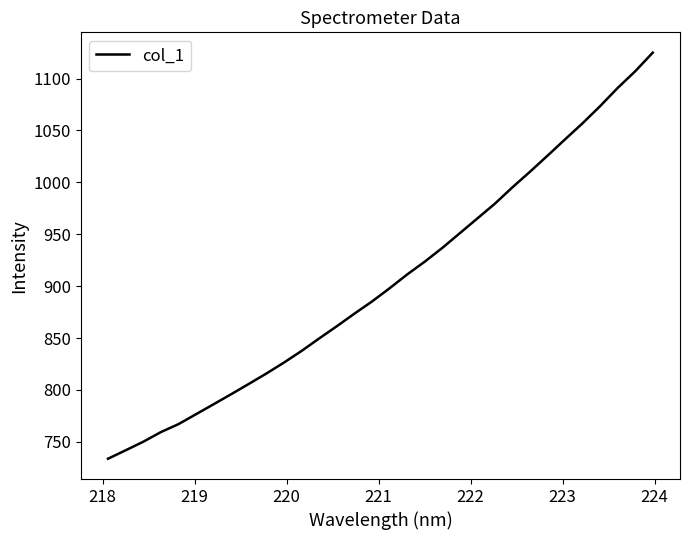

What is the minimum value shown in the chart?

733.7